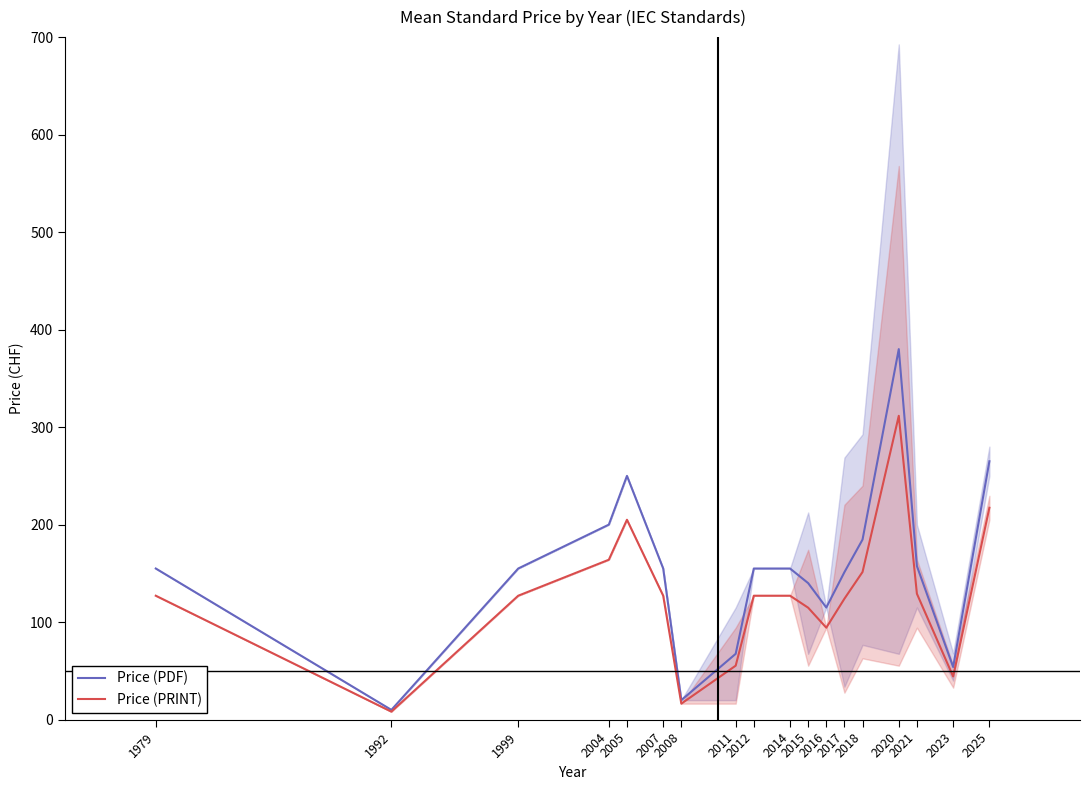

What is the lowest value of the Price (PDF) series?

10.0